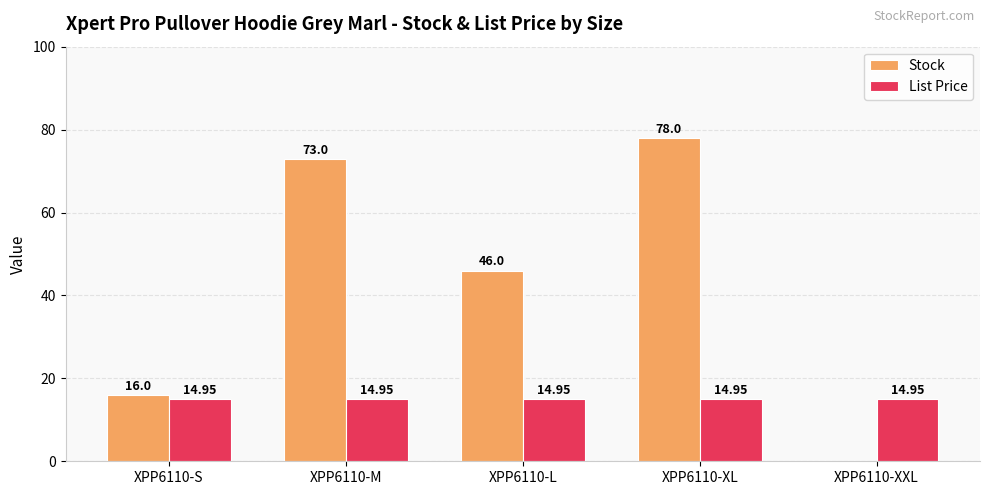

Is the value of List Price at XPP6110-M greater than the value of Stock at XPP6110-S?

No